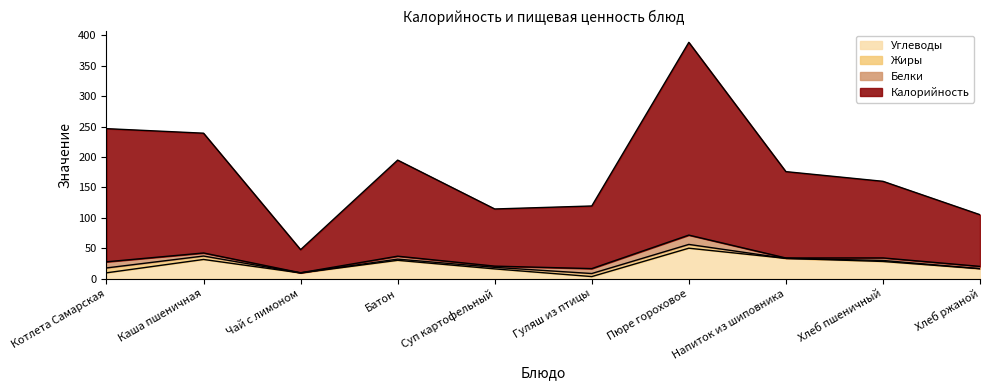

How many interior local peaks does the Калорийность series have?

2